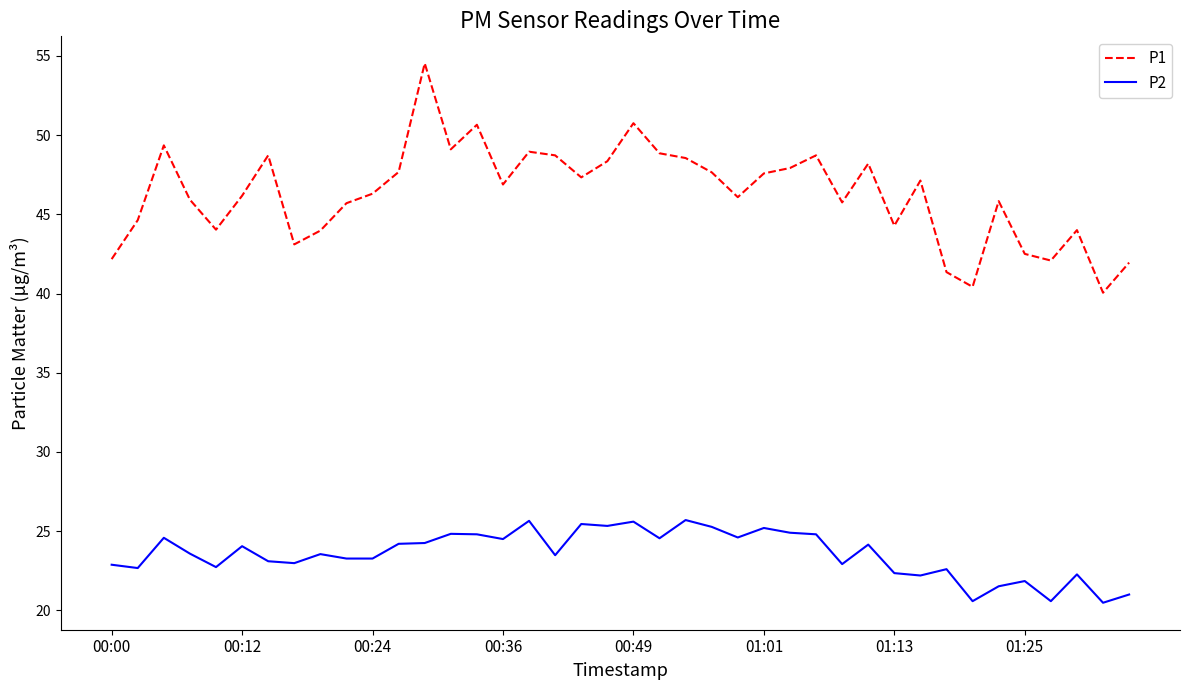

Which series has the widest spread of values?

P1